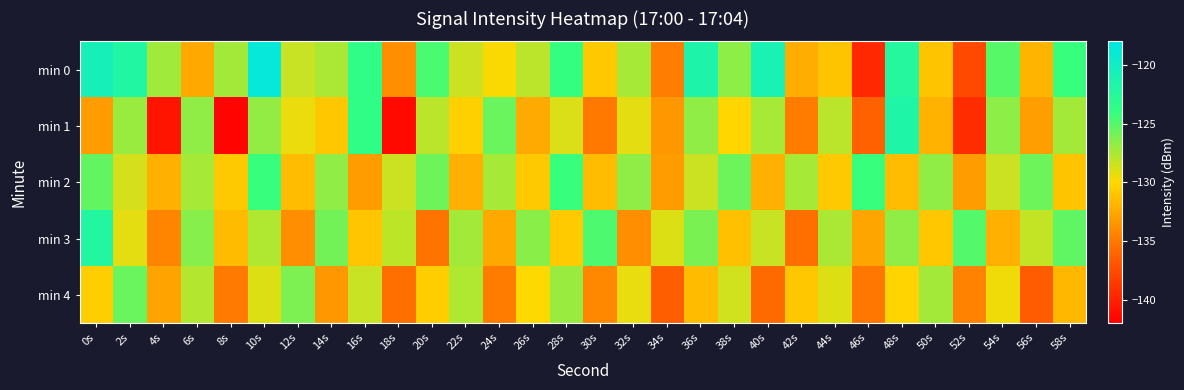

Count the number of data series in this chart.

5